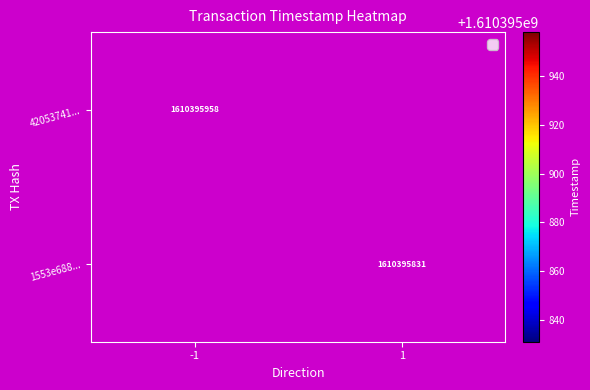

Is it true that tx_42053741 equals -712542745 at direction_1?

False